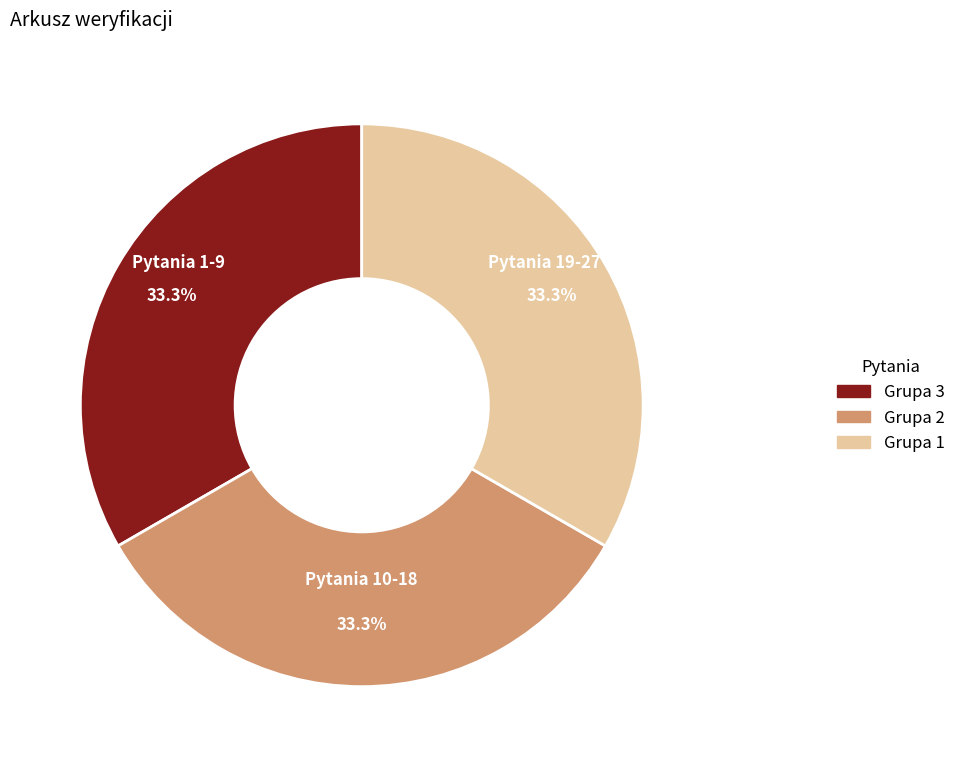

Is there any slice that represents more than half of the pie?

No